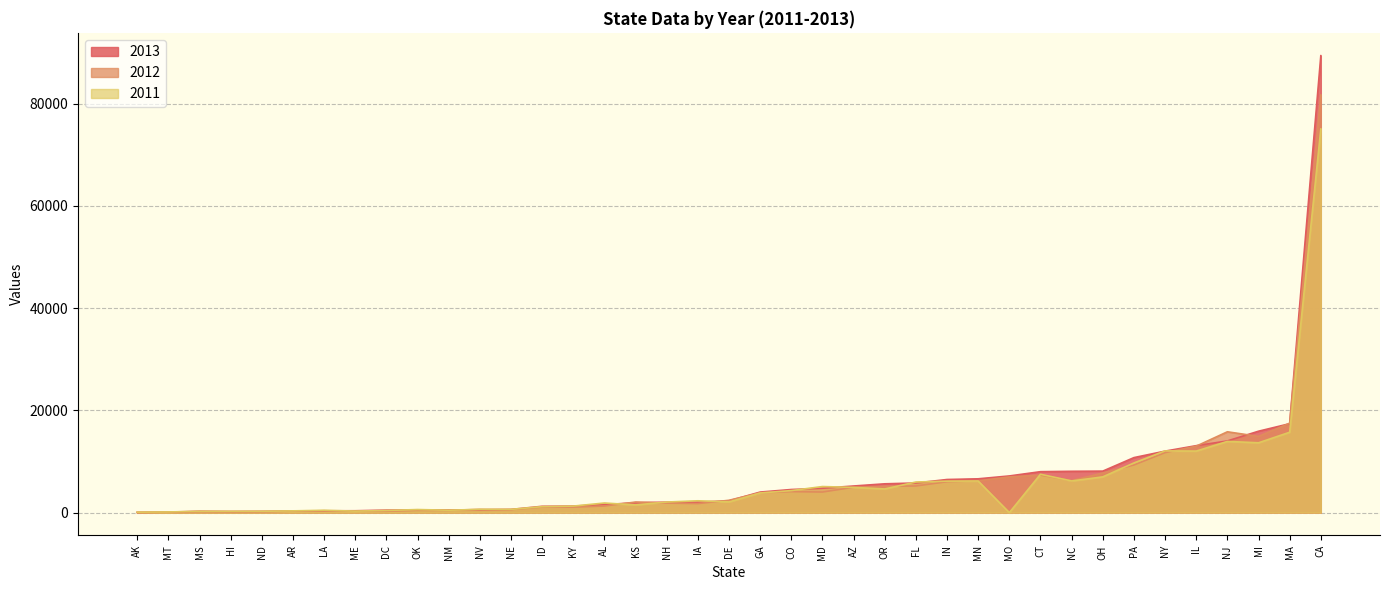

At which category is the sum across all series the highest?

CA